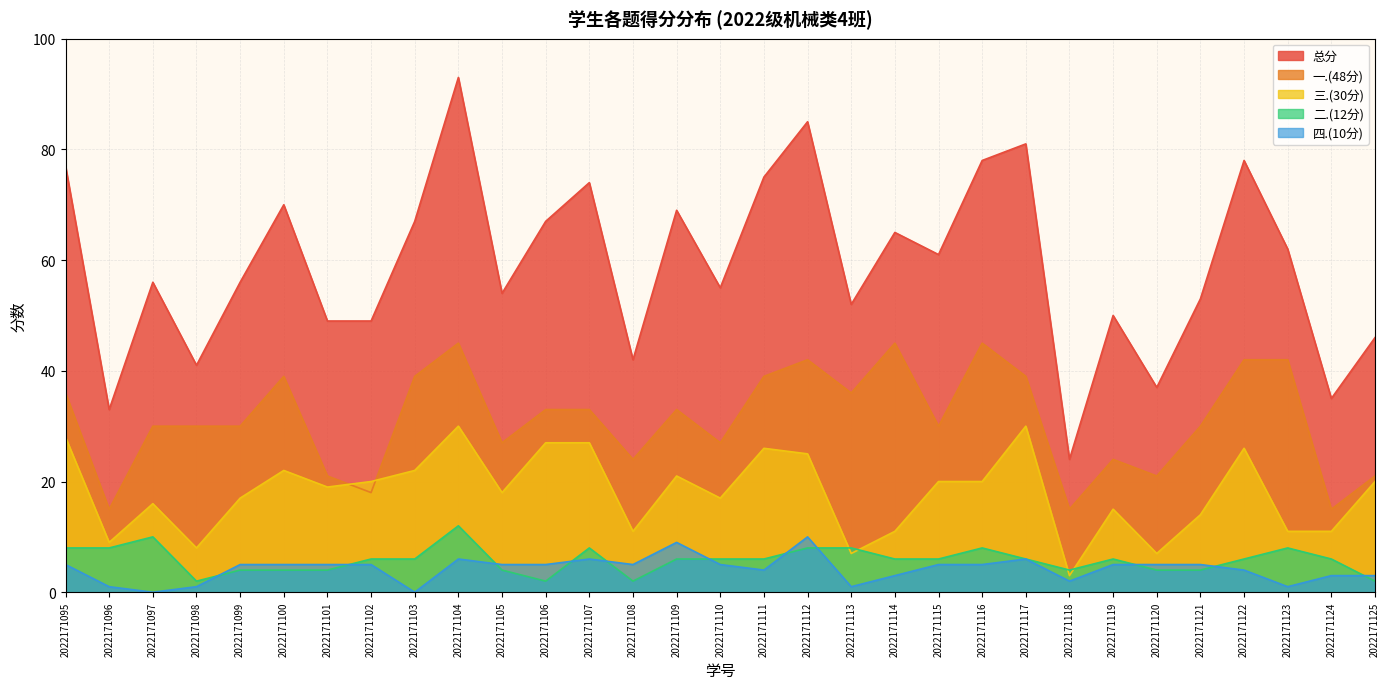

Which series changed the most between 2022171098 and 2022171123?

总分